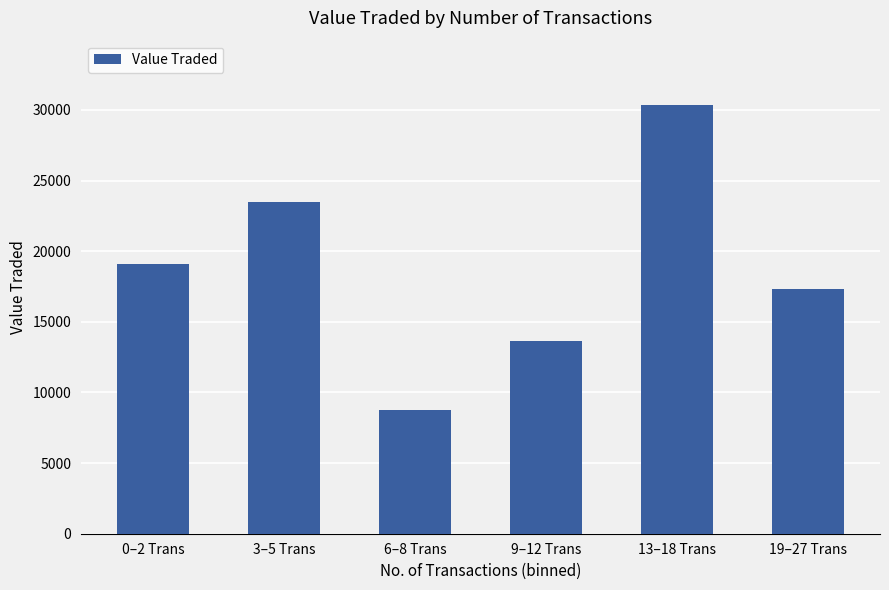

Which category has the lowest value across all series?

6–8 Trans